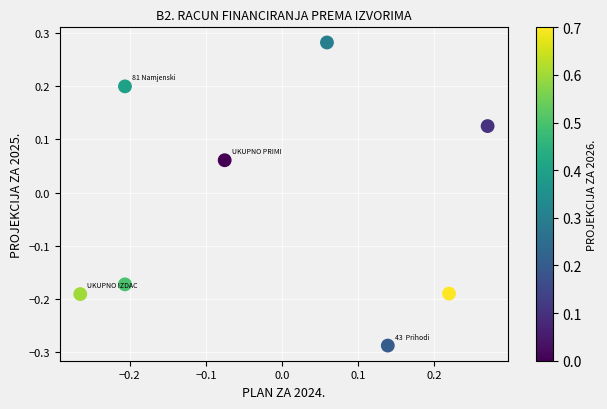

What is the range of X values (max minus min)?

0.5